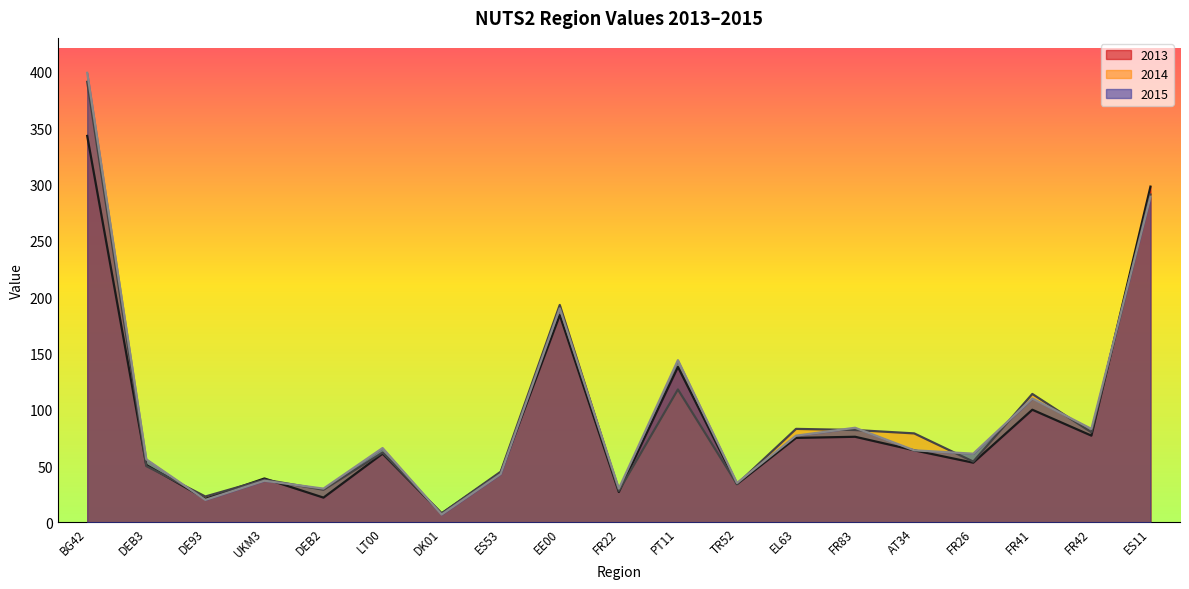

What are all the series names shown in the legend?

2013, 2014, 2015